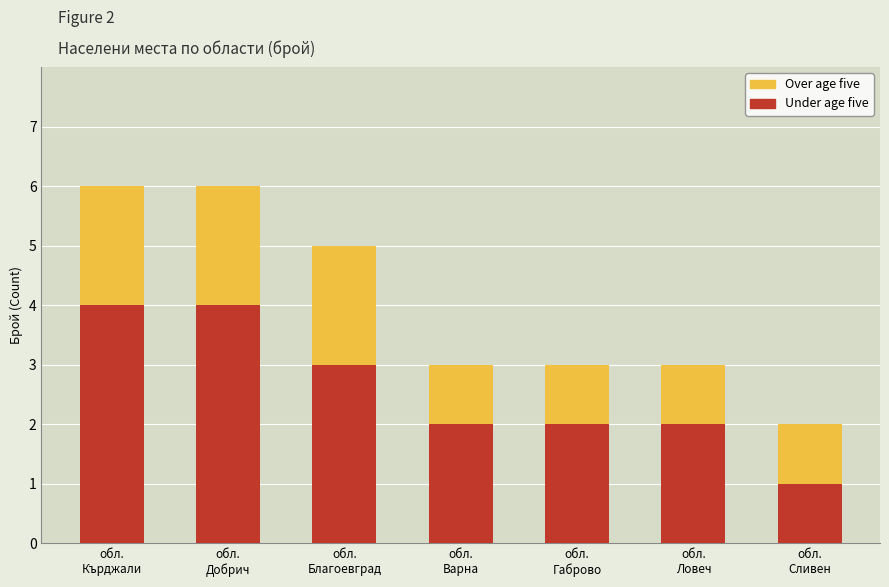

What is the difference between the maximum and minimum values in the Under age five series?

3